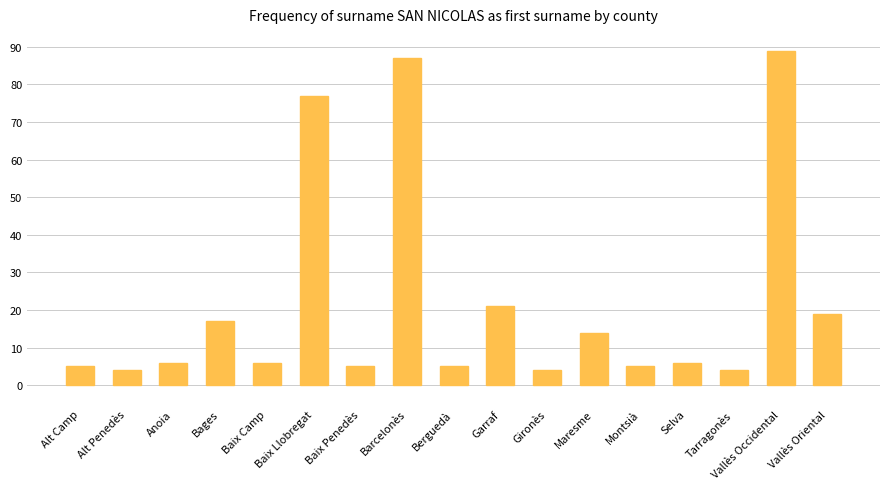

Between Baix Penedès and Maresme, which is larger?

Maresme